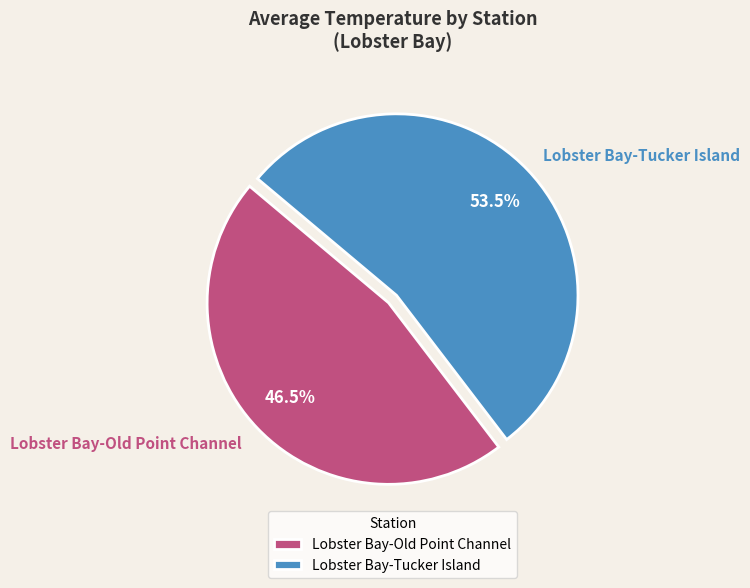

Is Lobster Bay-Old Point Channel the majority of the pie?

No